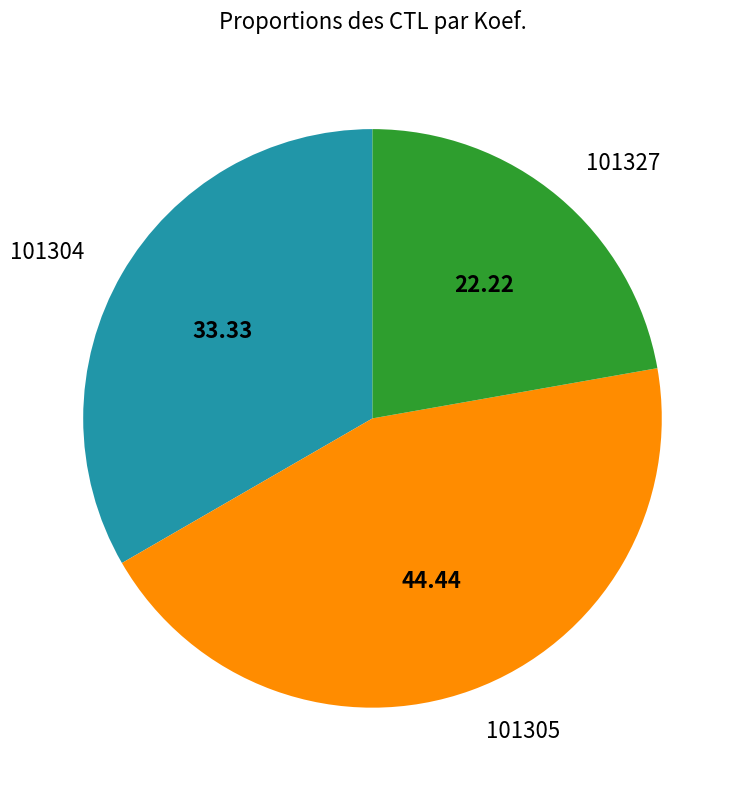

Between 101304 and 101327, which is larger?

101304